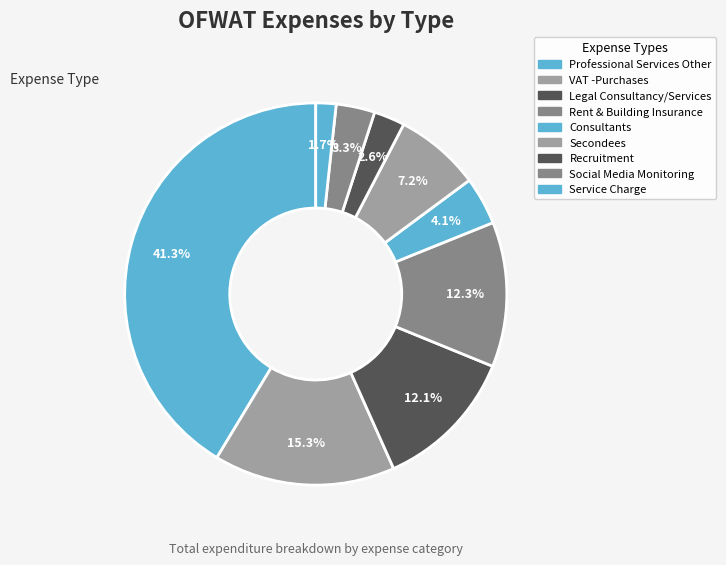

Is Professional Services Other the majority of the pie?

No